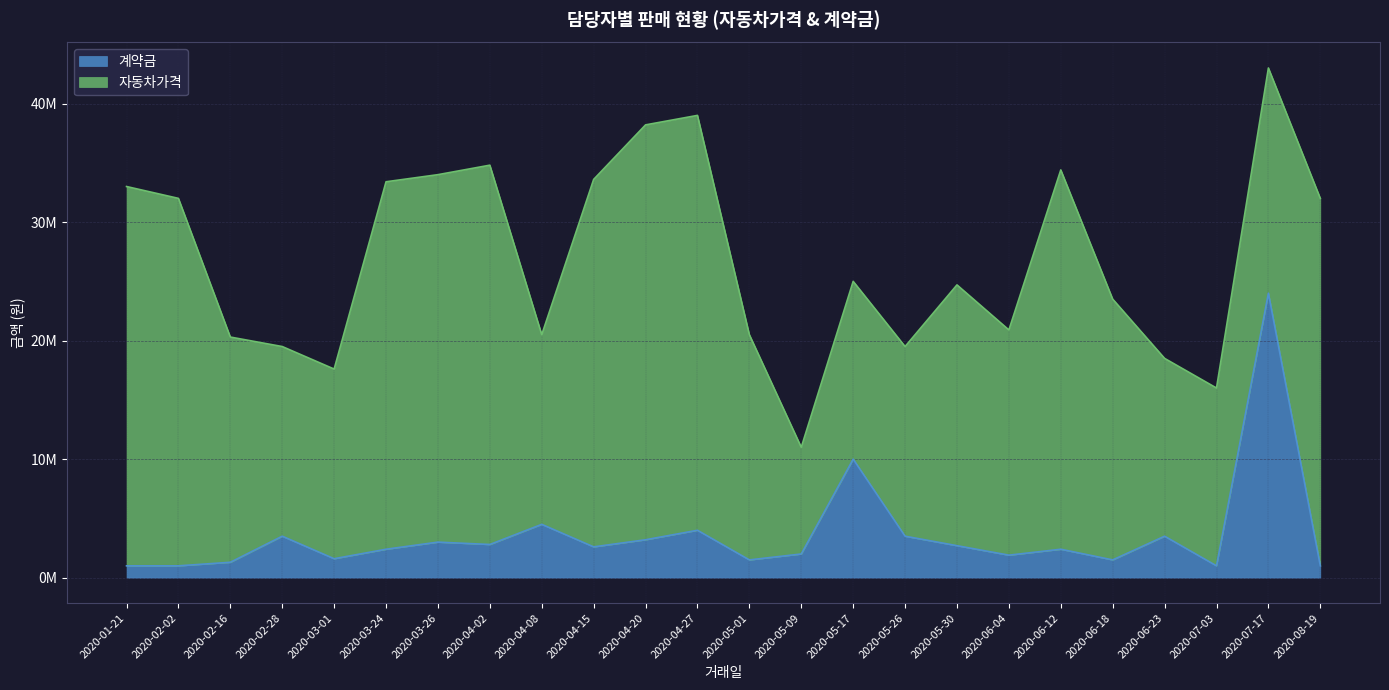

Count the number of values greater than 2600000.

11